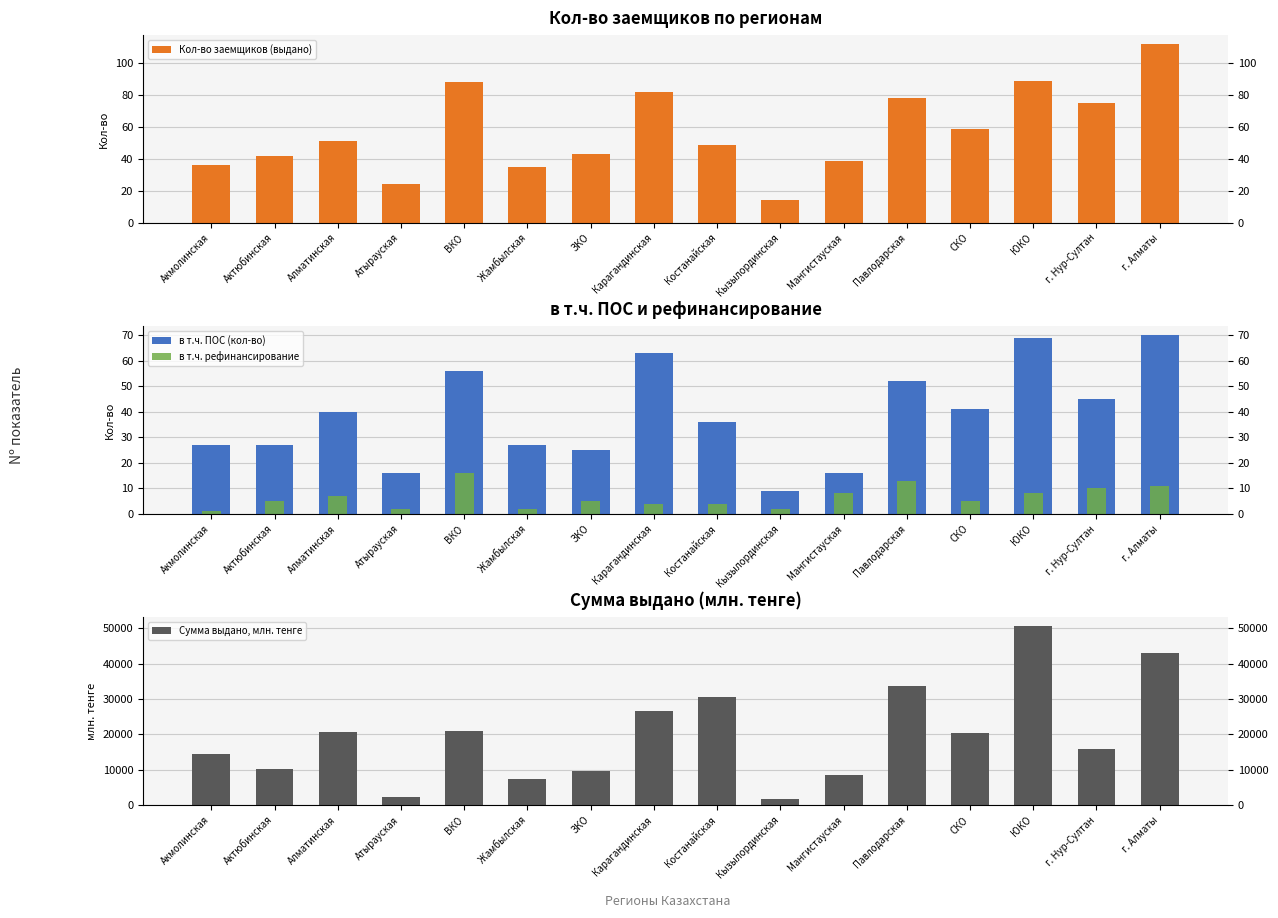

At Павлодарская, list the series in order from smallest to largest.

в т.ч. рефинансирование, в т.ч. ПОС (кол-во), Кол-во заемщиков (выдано), Сумма выдано, млн. тенге